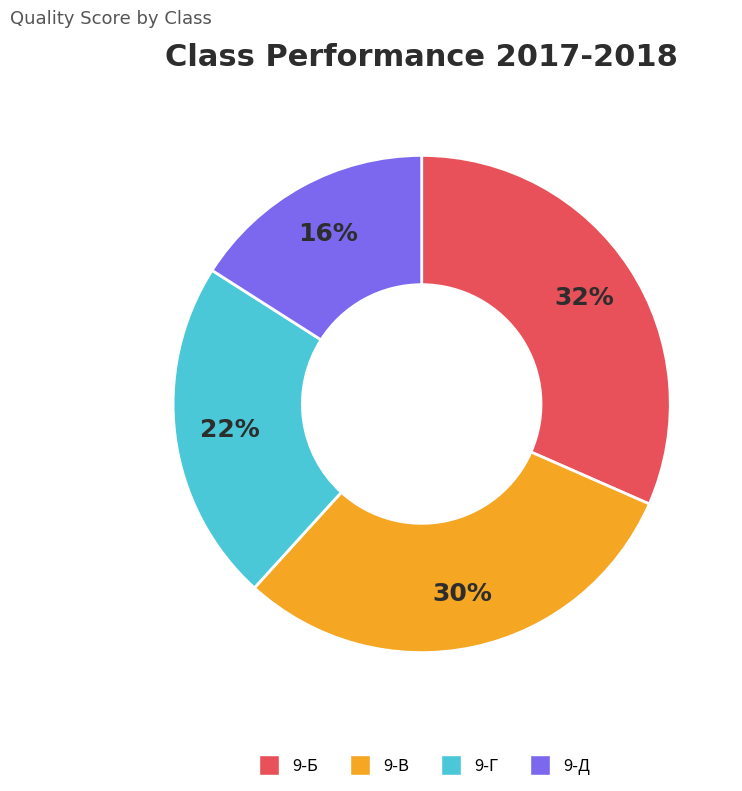

Rank the categories by value from highest to lowest.

9-Б, 9-В, 9-Г, 9-Д